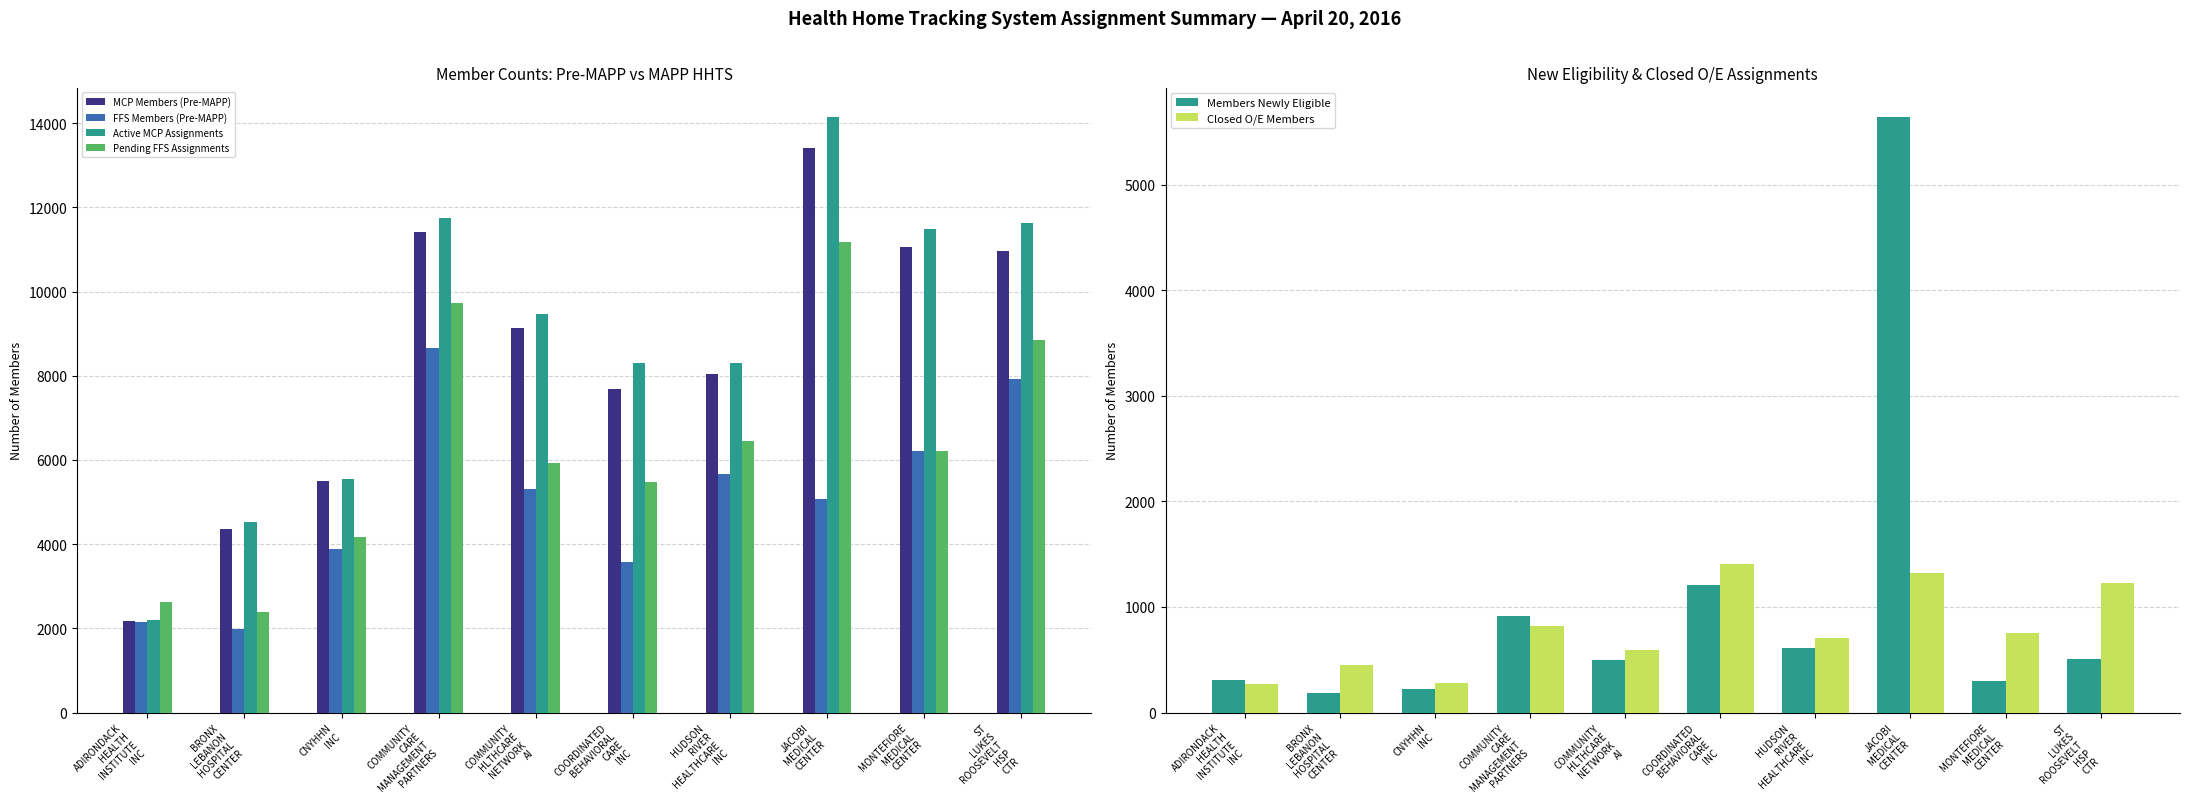

What is the difference between the maximum and minimum values in the Active MCP Assignments series?

11944